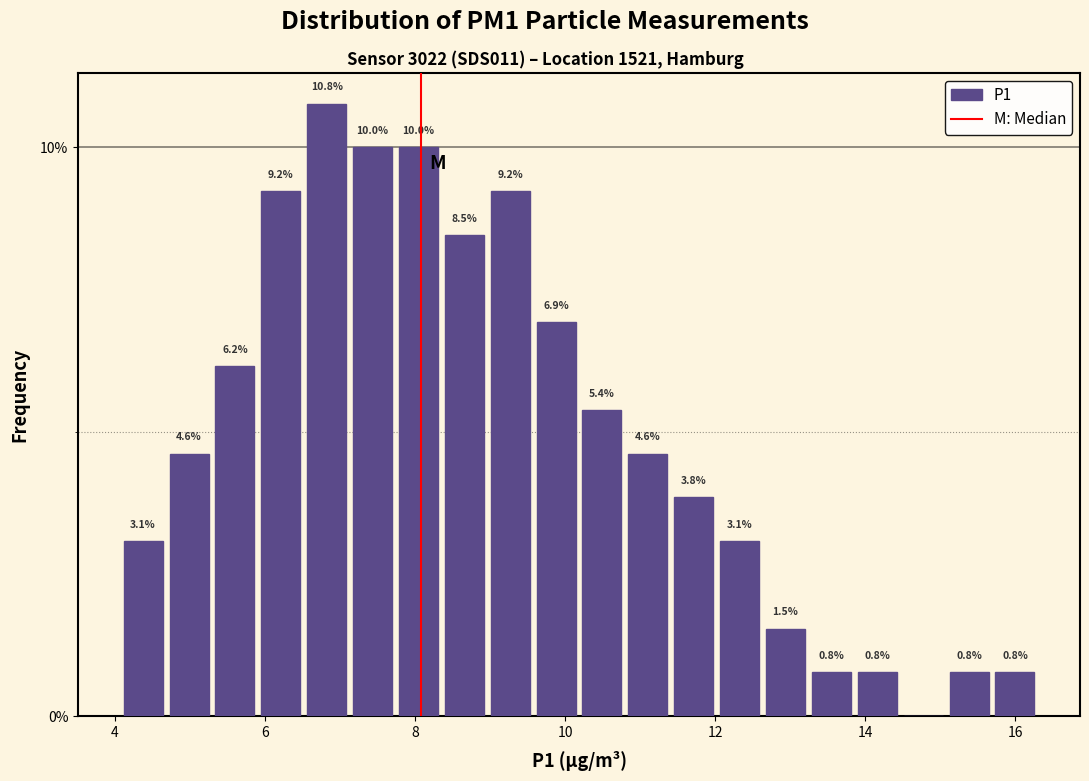

Read against the x-axis, roughly where is the centre of the tallest bar?

6.8